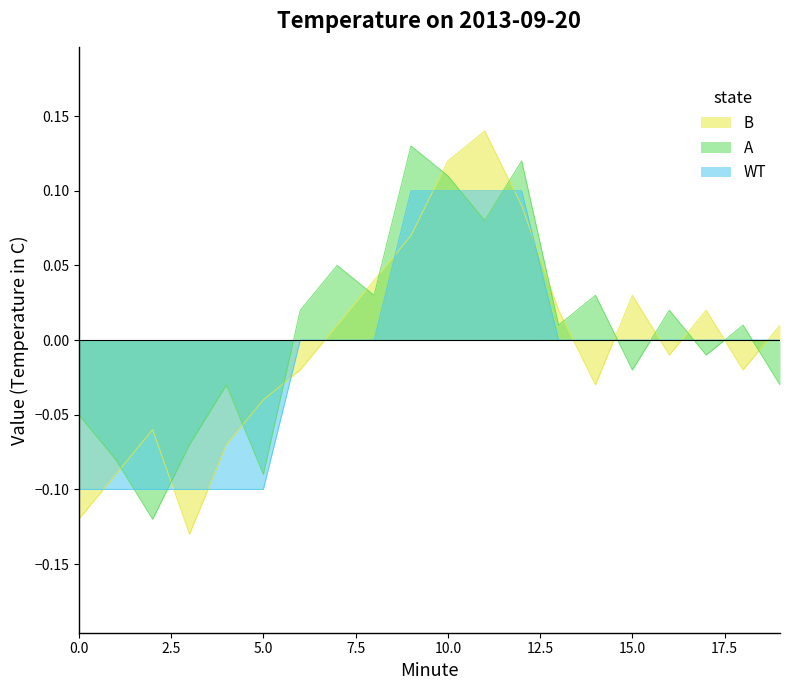

True or false: B and WT intersect in this chart.

True